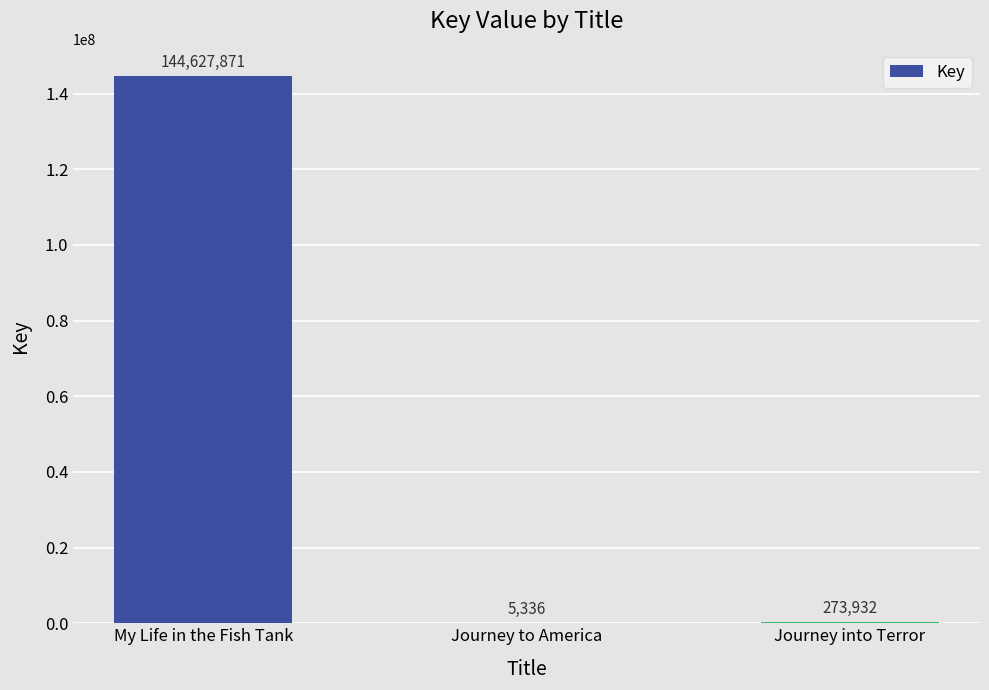

Reading left to right, transcribe all the data shown in this chart.

144627871	5336	273932